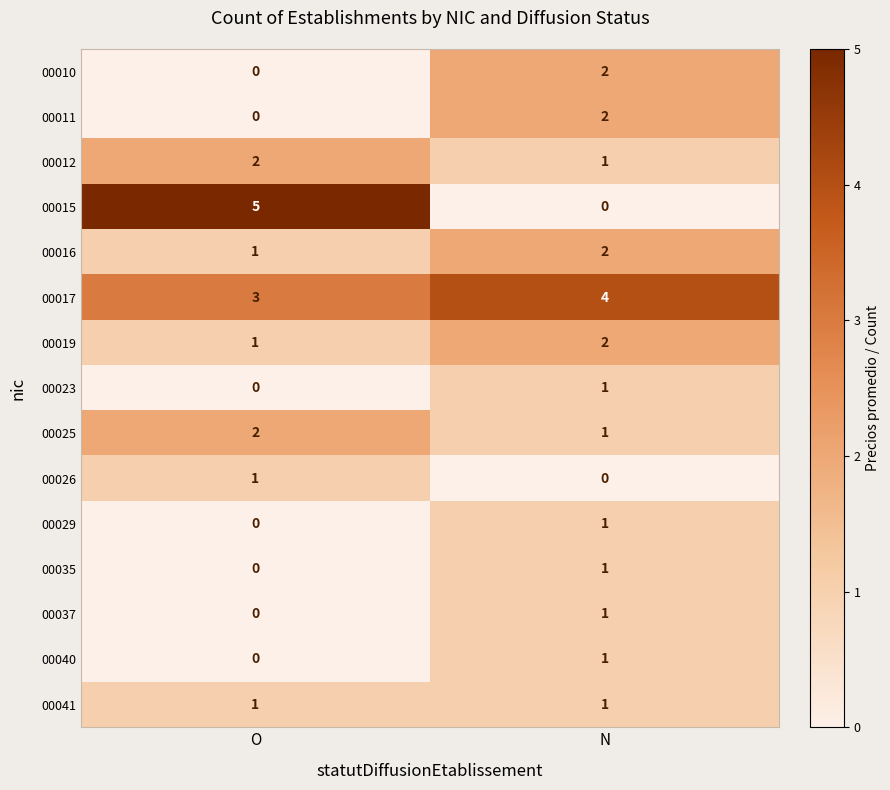

What is the sum of all 00015 values?

5